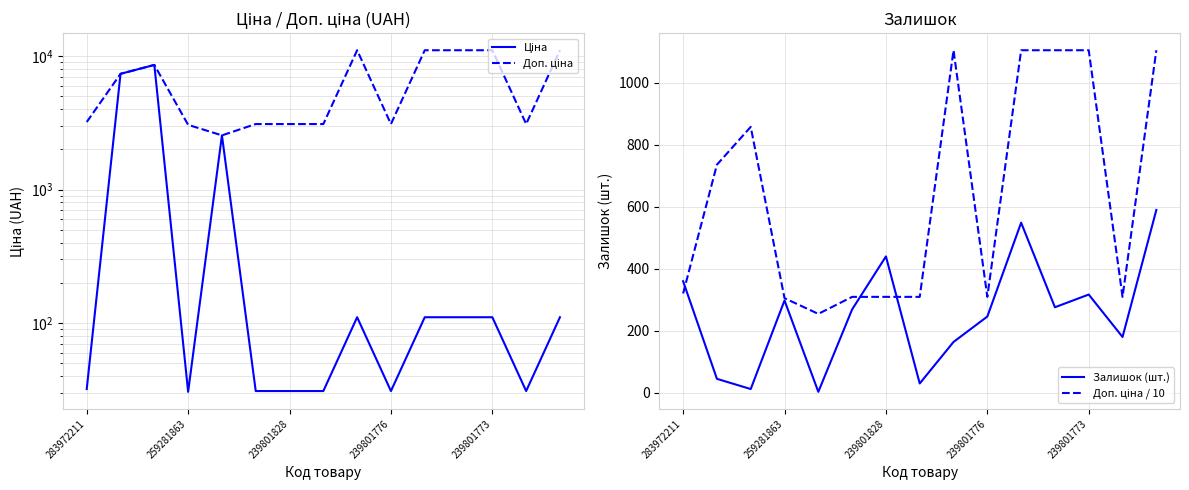

How many interior local peaks does the Залишок (шт.) series have?

4